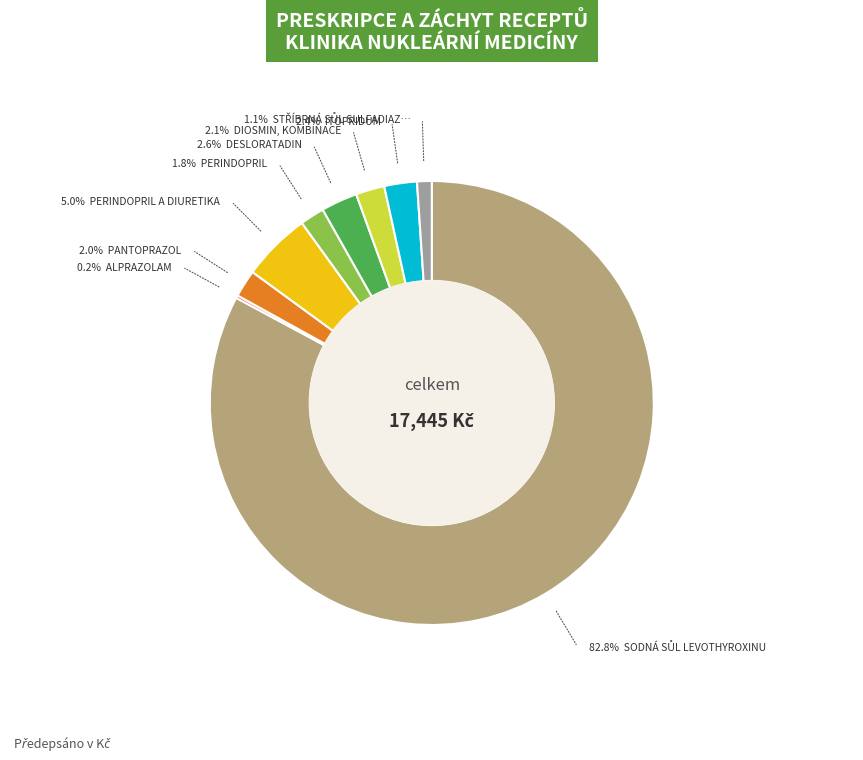

To the nearest percent, what is the difference between the largest and smallest slice percentages?

83%